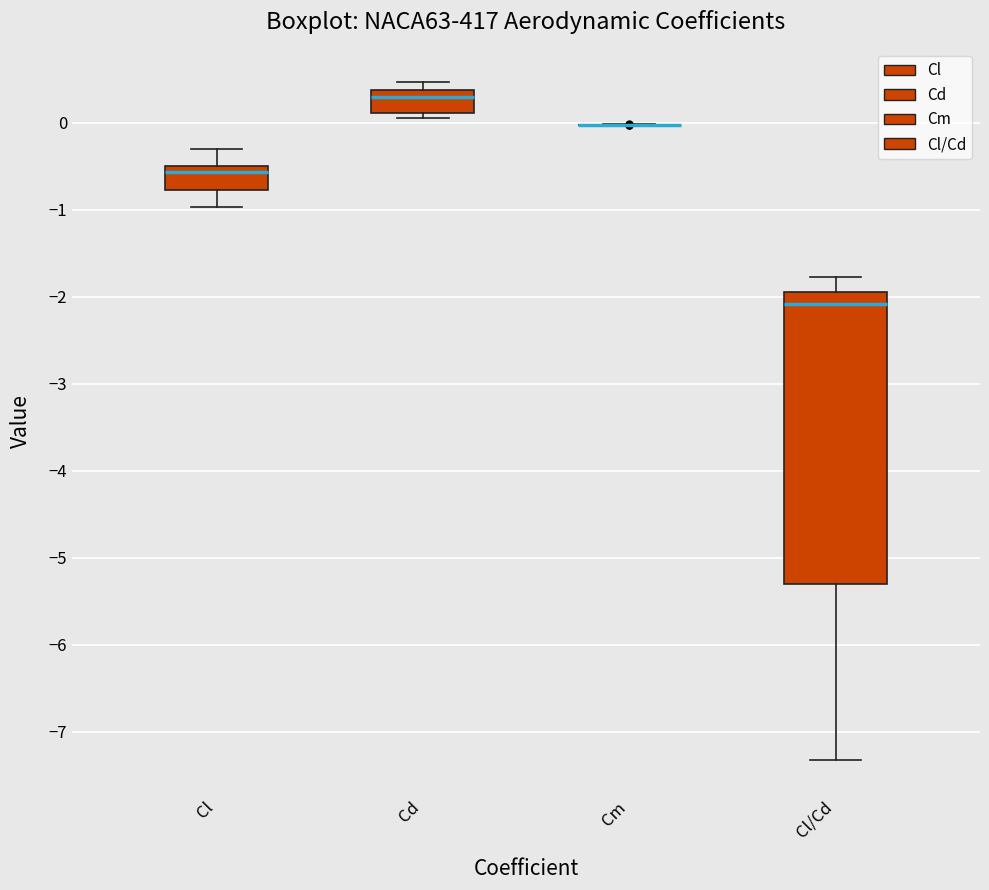

Reading left to right, read every box against the y-axis: the position of its median line, the range the box covers, and the ends of its whiskers. The values are not printed on the chart, so give them approximately, as read against the axis.

Cl: median -0.6, box -0.8 to -0.5, whiskers -1.0 to -0.3
Cd: median 0.3, box 0.1 to 0.4, whiskers 0.1 (just below the box's lower edge) to 0.5
Cm: box collapsed to a line at 0.0, whiskers 0.0 to 0.0
Cl/Cd: median -2.1, box -5.3 to -1.9, whiskers -7.3 to -1.8